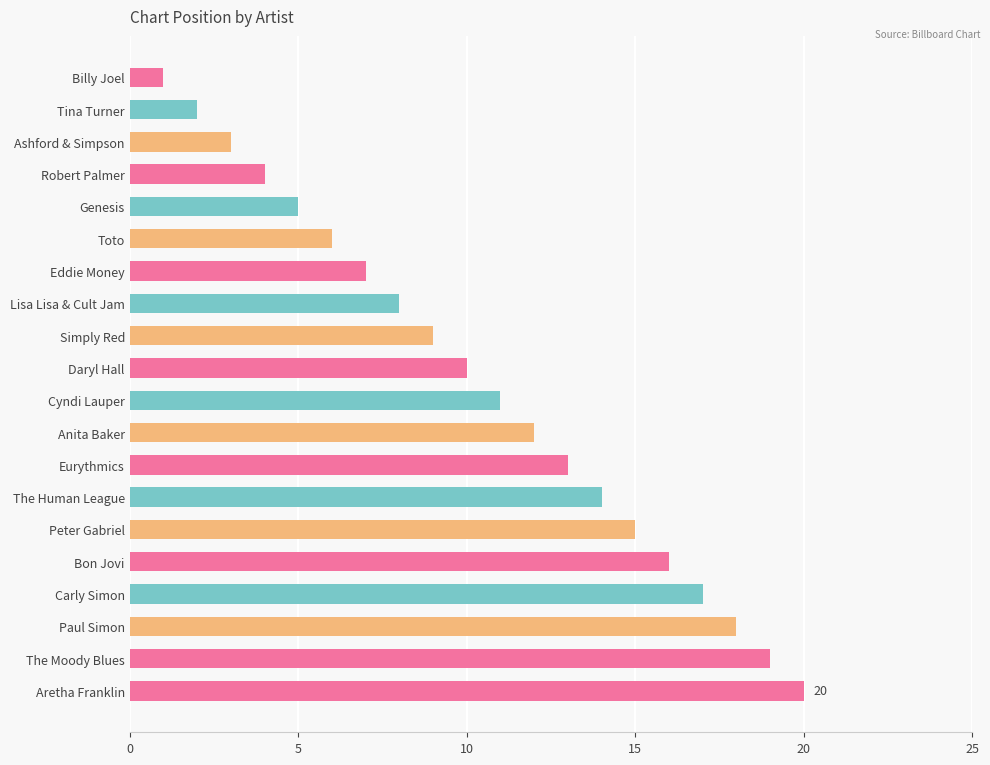

List the labels in order of value, smallest first.

Billy Joel, Tina Turner, Ashford & Simpson, Robert Palmer, Genesis, Toto, Eddie Money, Lisa Lisa & Cult Jam, Simply Red, Daryl Hall, Cyndi Lauper, Anita Baker, Eurythmics, The Human League, Peter Gabriel, Bon Jovi, Carly Simon, Paul Simon, The Moody Blues, Aretha Franklin